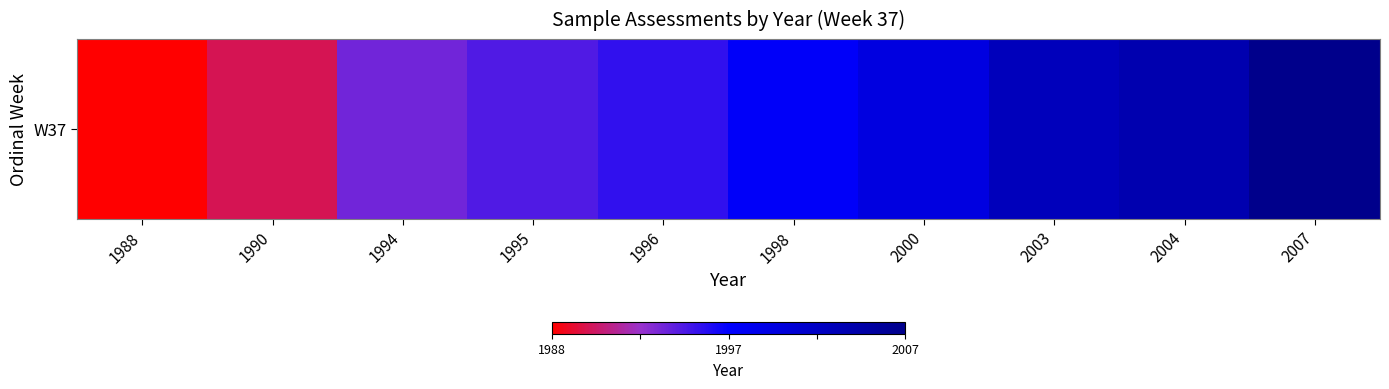

What is the difference between the values at 1996 and 1988?

8